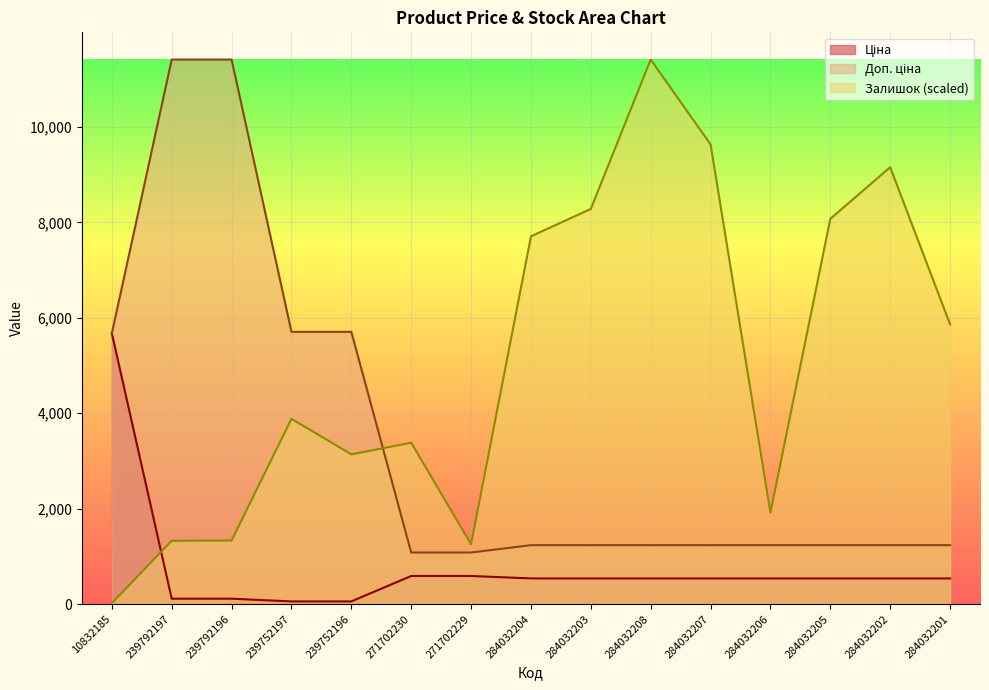

What is the total value across all series at 284032206?

3690.6